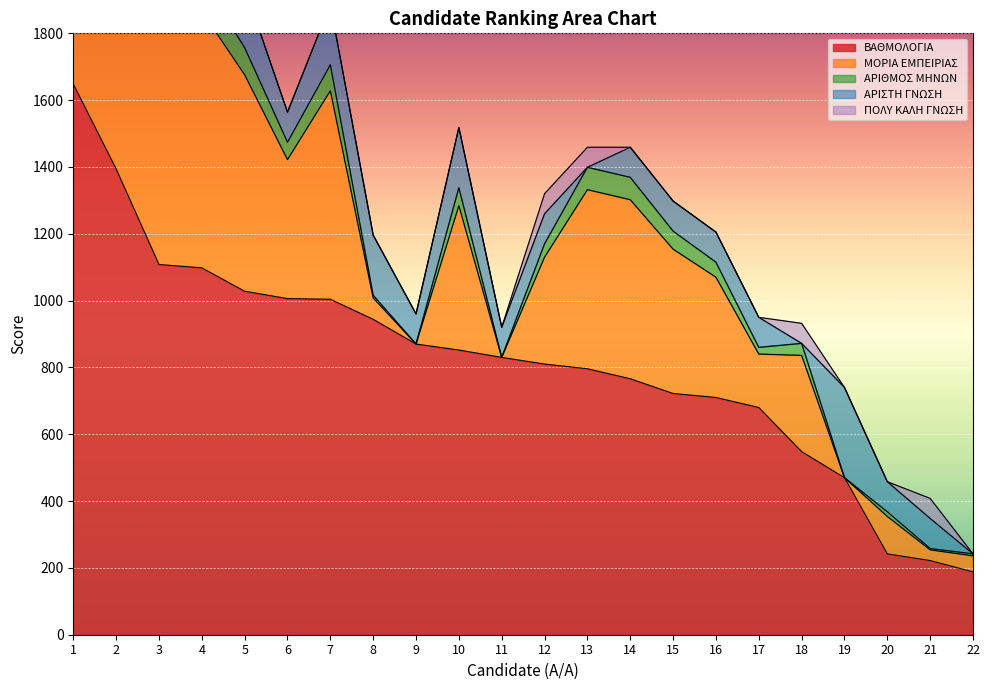

What is the difference between the maximum and second lowest values in the ΠΟΛΥ ΚΑΛΗ ΓΝΩΣΗ series?

60